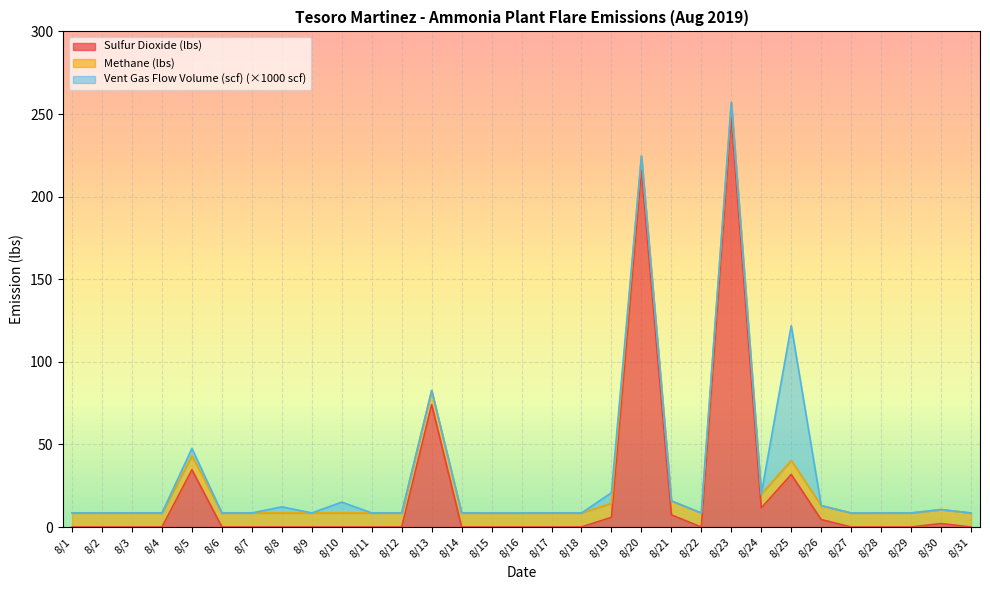

What is the spread (max minus min) of values at 8/30?

8.5